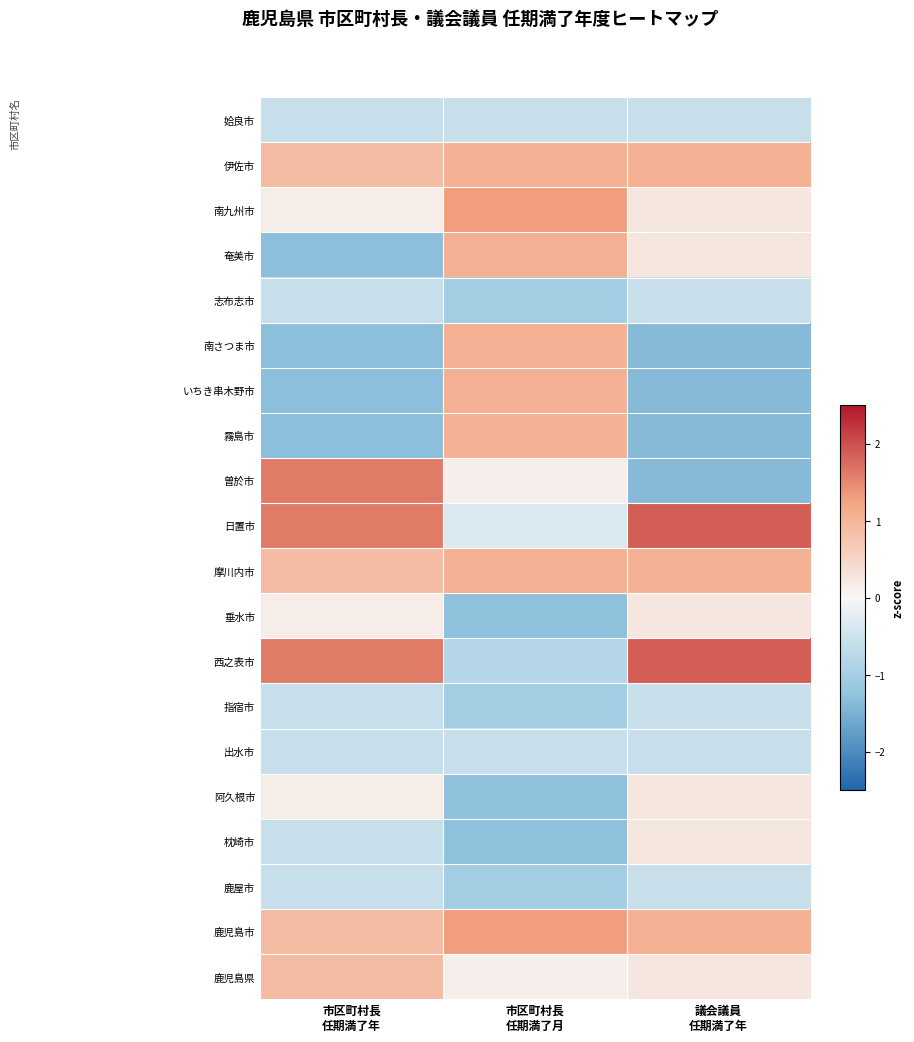

Rank the series at 市区町村長 任期満了年 from highest to lowest value.

西之表市, 日置市, 曽於市, 鹿児島県, 鹿児島市, 摩川内市, 伊佐市, 阿久根市, 垂水市, 南九州市, 鹿屋市, 枕崎市, 出水市, 指宿市, 志布志市, 姶良市, 霧島市, いちき串木野市, 南さつま市, 奄美市